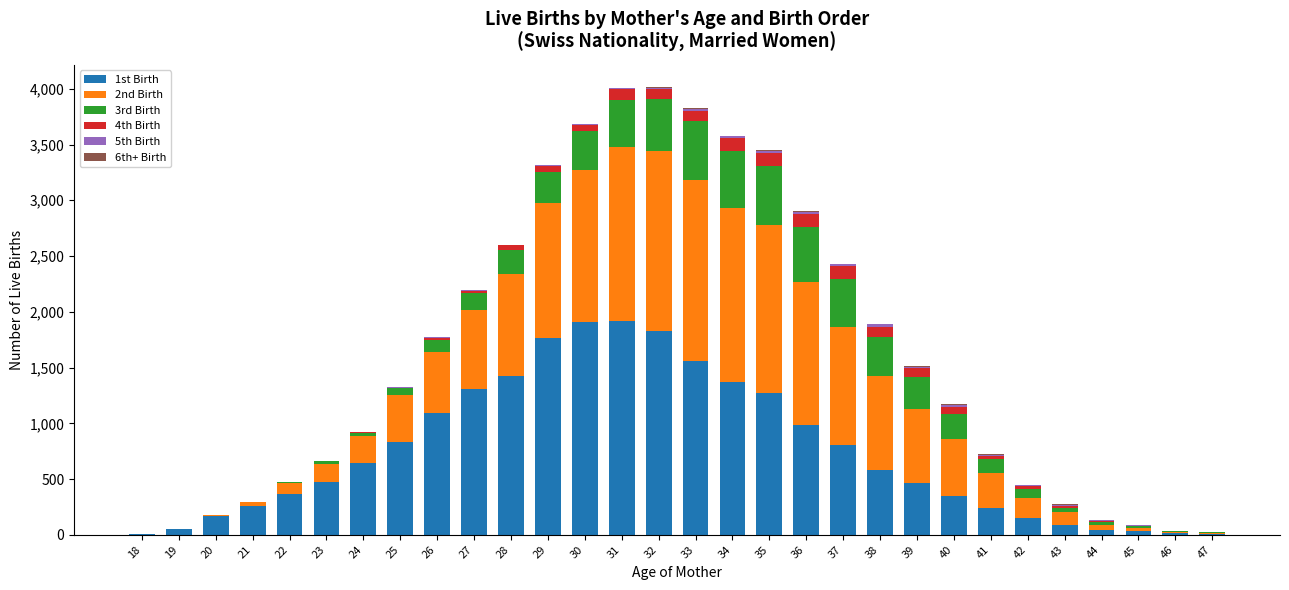

How many distinct data groups are displayed?

6